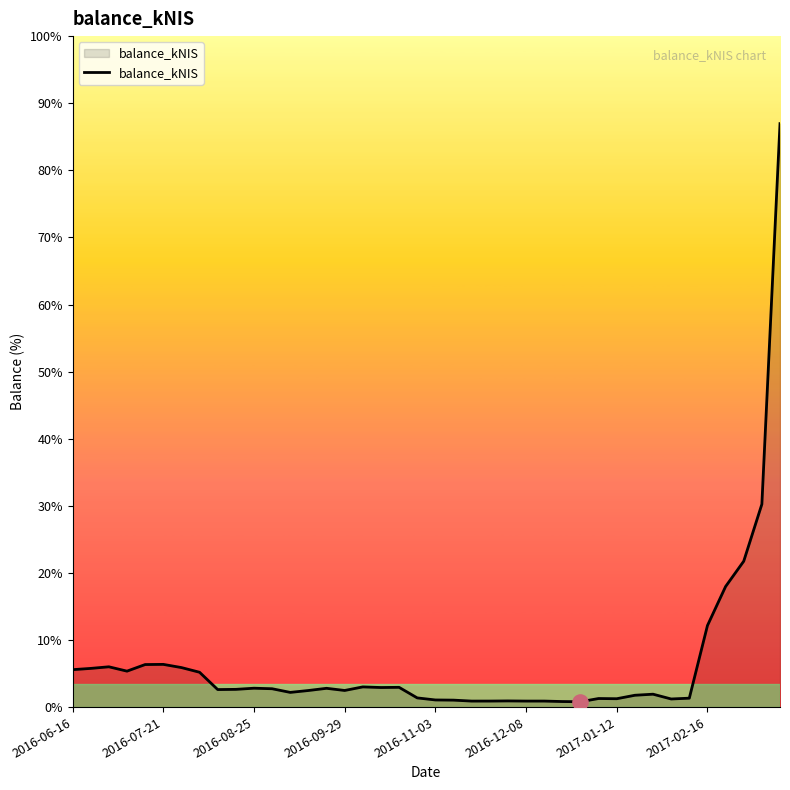

Is this an area chart (filled region under the line)?

Yes